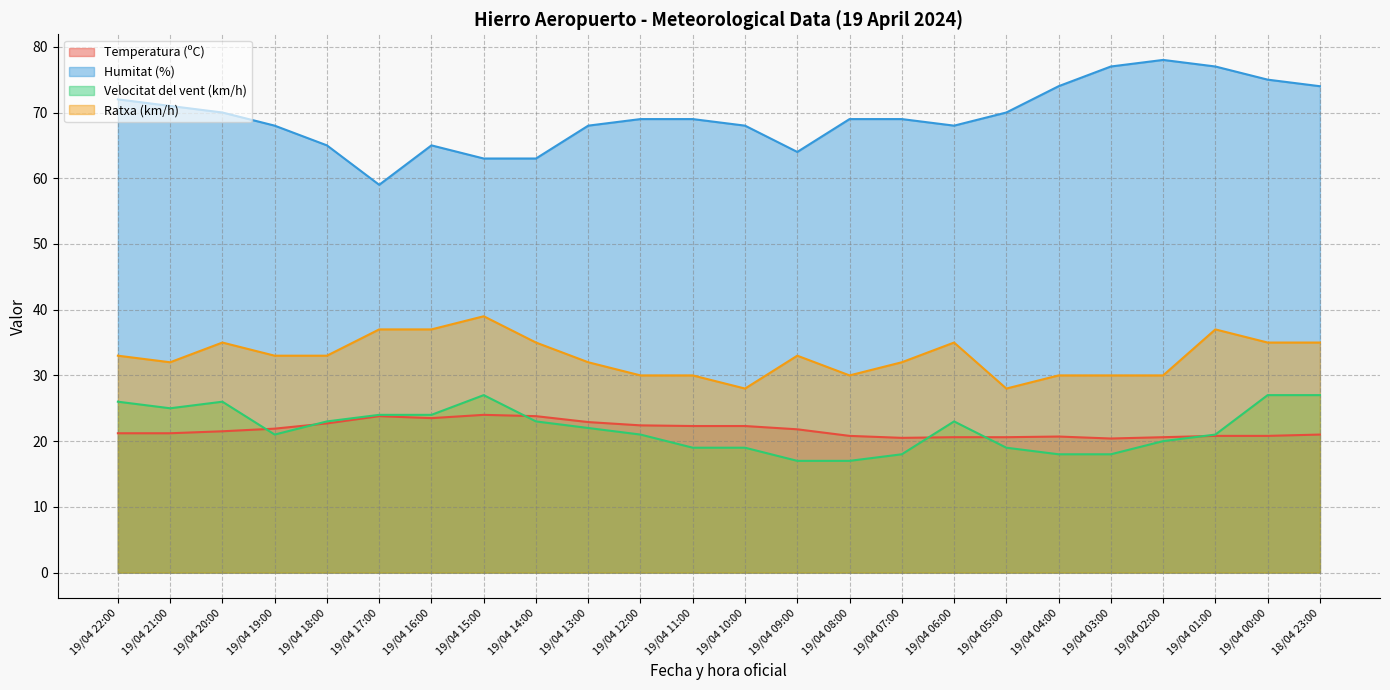

At how many categories does at least one series exceed 49?

24